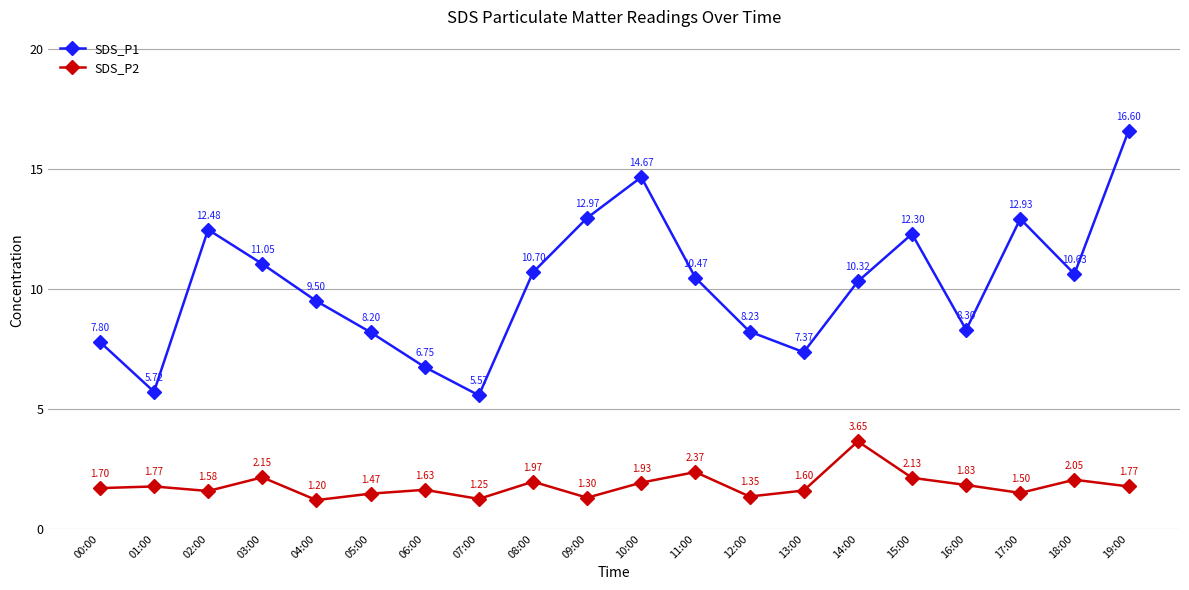

True or false: SDS_P1 and SDS_P2 cross at least once.

False